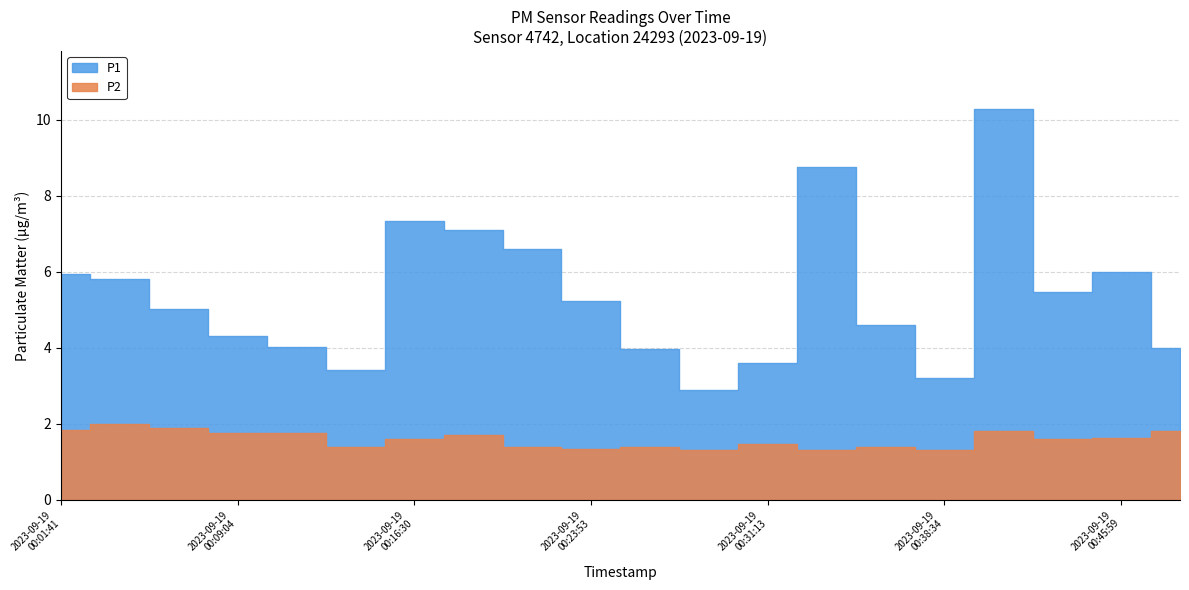

The P1 series shows 7.4 at 2023-09-19T00:23:53. True or false?

False